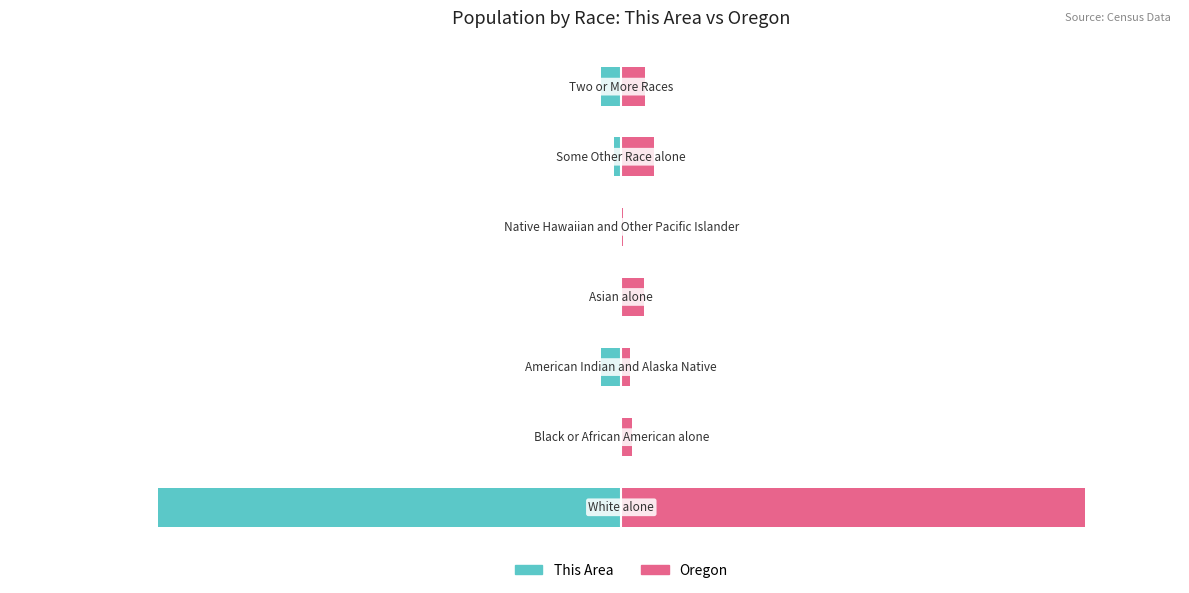

Is it true that This Area equals -37.6 at 0?

False